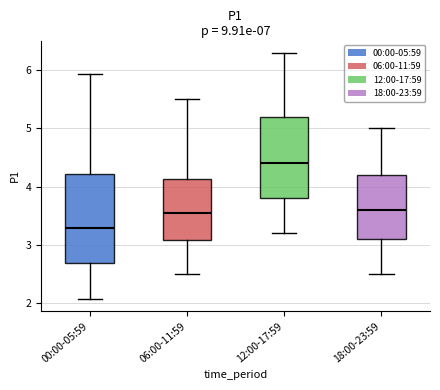

Which box has the lowest median line?

00:00-05:59